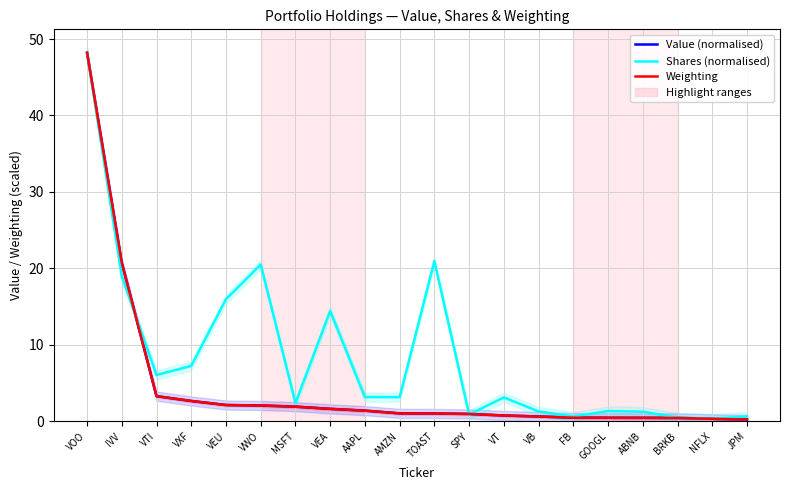

True or false: Shares (normalised) has more than 2 interior local peaks.

True